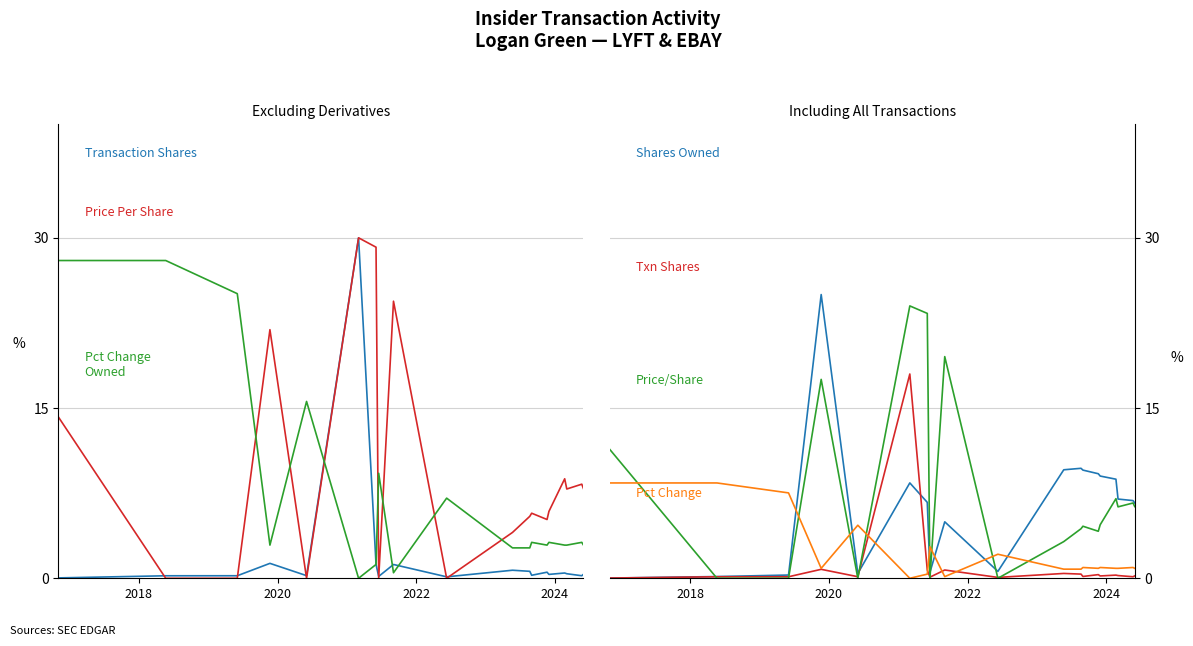

At how many categories does at least one series exceed 3?

14